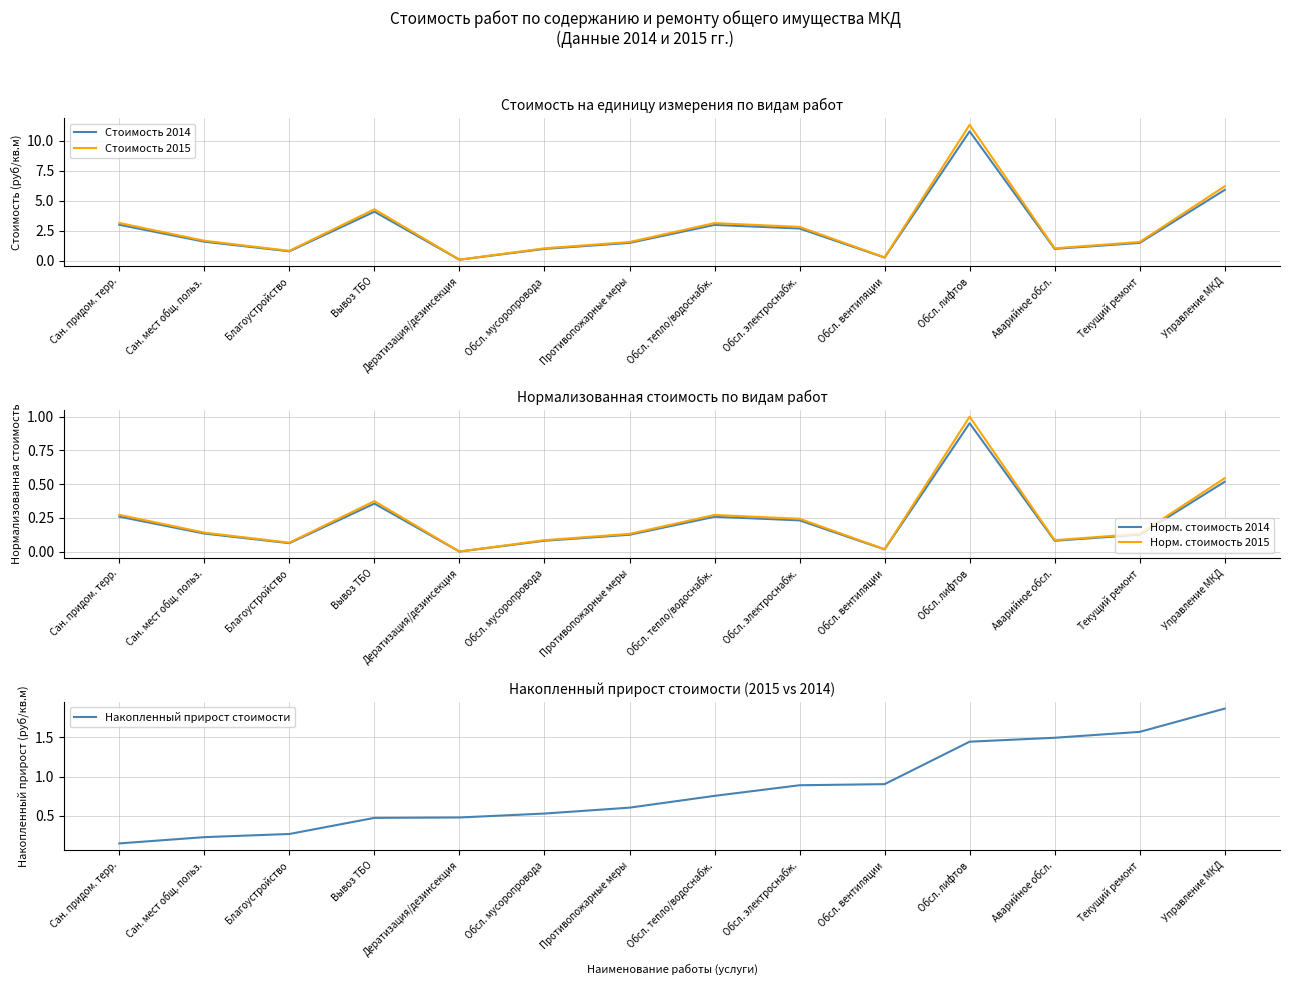

True or false: Накопленный прирост стоимости has more than 0 points higher than both neighbors.

False